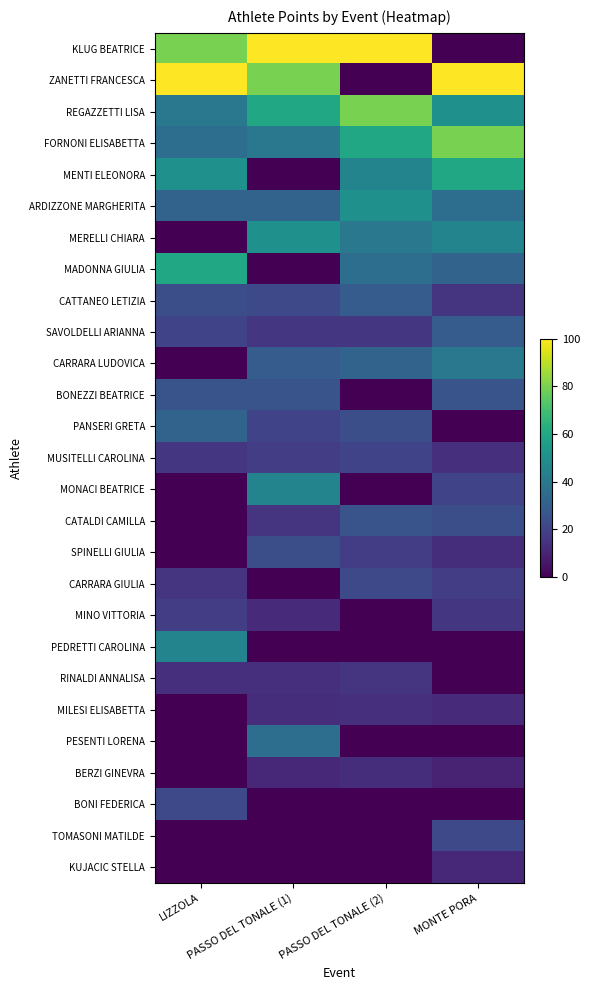

Reading right to left, transcribe all the data shown in this chart.

KLUG BEATRICE: MONTE PORA=0	PASSO DEL TONALE (2)=100	PASSO DEL TONALE (1)=100	LIZZOLA=80
ZANETTI FRANCESCA: MONTE PORA=100	PASSO DEL TONALE (2)=0	PASSO DEL TONALE (1)=80	LIZZOLA=100
REGAZZETTI LISA: MONTE PORA=50	PASSO DEL TONALE (2)=80	PASSO DEL TONALE (1)=60	LIZZOLA=40
FORNONI ELISABETTA: MONTE PORA=80	PASSO DEL TONALE (2)=60	PASSO DEL TONALE (1)=40	LIZZOLA=36
MENTI ELEONORA: MONTE PORA=60	PASSO DEL TONALE (2)=45	PASSO DEL TONALE (1)=0	LIZZOLA=50
ARDIZZONE MARGHERITA: MONTE PORA=36	PASSO DEL TONALE (2)=50	PASSO DEL TONALE (1)=32	LIZZOLA=32
MERELLI CHIARA: MONTE PORA=45	PASSO DEL TONALE (2)=40	PASSO DEL TONALE (1)=50	LIZZOLA=0
MADONNA GIULIA: MONTE PORA=32	PASSO DEL TONALE (2)=36	PASSO DEL TONALE (1)=0	LIZZOLA=60
CATTANEO LETIZIA: MONTE PORA=15	PASSO DEL TONALE (2)=29	PASSO DEL TONALE (1)=22	LIZZOLA=24
SAVOLDELLI ARIANNA: MONTE PORA=29	PASSO DEL TONALE (2)=16	PASSO DEL TONALE (1)=16	LIZZOLA=20
CARRARA LUDOVICA: MONTE PORA=40	PASSO DEL TONALE (2)=32	PASSO DEL TONALE (1)=29	LIZZOLA=0
BONEZZI BEATRICE: MONTE PORA=26	PASSO DEL TONALE (2)=0	PASSO DEL TONALE (1)=26	LIZZOLA=26
PANSERI GRETA: MONTE PORA=0	PASSO DEL TONALE (2)=24	PASSO DEL TONALE (1)=20	LIZZOLA=32
MUSITELLI CAROLINA: MONTE PORA=14	PASSO DEL TONALE (2)=20	PASSO DEL TONALE (1)=18	LIZZOLA=16
MONACI BEATRICE: MONTE PORA=20	PASSO DEL TONALE (2)=0	PASSO DEL TONALE (1)=45	LIZZOLA=0
CATALDI CAMILLA: MONTE PORA=24	PASSO DEL TONALE (2)=26	PASSO DEL TONALE (1)=15	LIZZOLA=0
SPINELLI GIULIA: MONTE PORA=13	PASSO DEL TONALE (2)=18	PASSO DEL TONALE (1)=24	LIZZOLA=0
CARRARA GIULIA: MONTE PORA=18	PASSO DEL TONALE (2)=22	PASSO DEL TONALE (1)=0	LIZZOLA=15
MINO VITTORIA: MONTE PORA=16	PASSO DEL TONALE (2)=0	PASSO DEL TONALE (1)=12	LIZZOLA=18
PEDRETTI CAROLINA: MONTE PORA=0	PASSO DEL TONALE (2)=0	PASSO DEL TONALE (1)=0	LIZZOLA=45
RINALDI ANNALISA: MONTE PORA=0	PASSO DEL TONALE (2)=15	PASSO DEL TONALE (1)=14	LIZZOLA=14
MILESI ELISABETTA: MONTE PORA=12	PASSO DEL TONALE (2)=14	PASSO DEL TONALE (1)=13	LIZZOLA=0
PESENTI LORENA: MONTE PORA=0	PASSO DEL TONALE (2)=0	PASSO DEL TONALE (1)=36	LIZZOLA=0
BERZI GINEVRA: MONTE PORA=10	PASSO DEL TONALE (2)=13	PASSO DEL TONALE (1)=11	LIZZOLA=0
BONI FEDERICA: MONTE PORA=0	PASSO DEL TONALE (2)=0	PASSO DEL TONALE (1)=0	LIZZOLA=22
TOMASONI MATILDE: MONTE PORA=22	PASSO DEL TONALE (2)=0	PASSO DEL TONALE (1)=0	LIZZOLA=0
KUJACIC STELLA: MONTE PORA=11	PASSO DEL TONALE (2)=0	PASSO DEL TONALE (1)=0	LIZZOLA=0